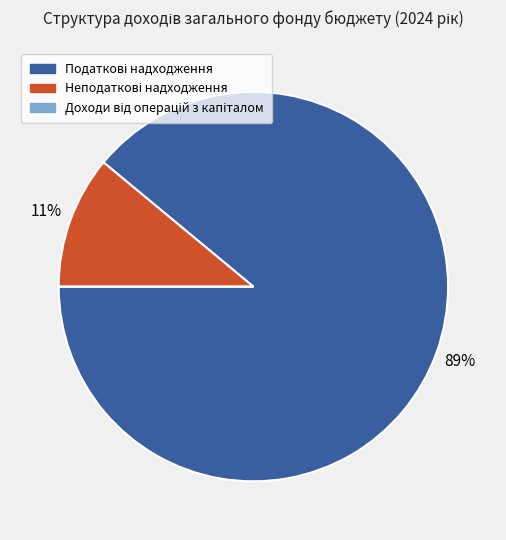

To the nearest percent, what is the difference between the largest and smallest slice percentages?

89%